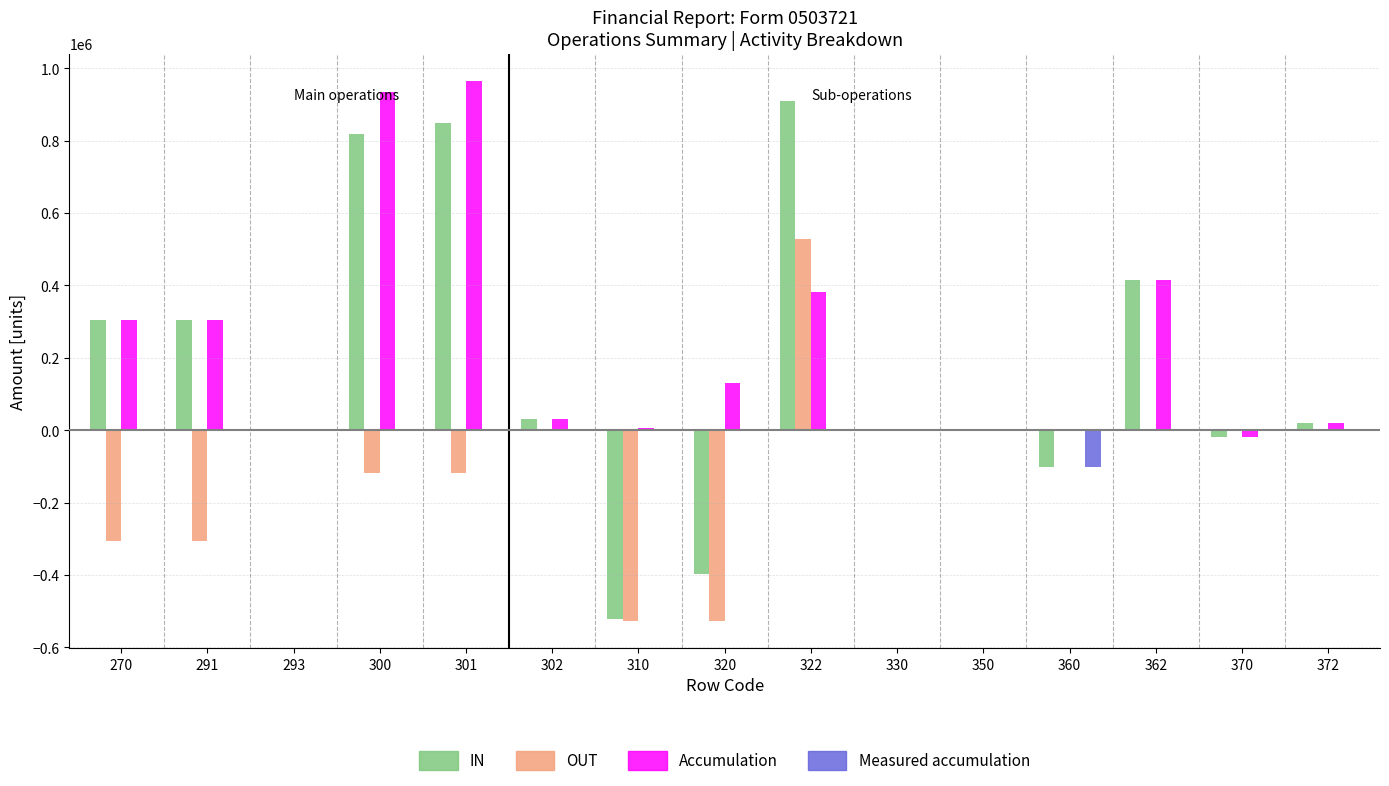

What is the sum of all Measured accumulation values?

-101741.1